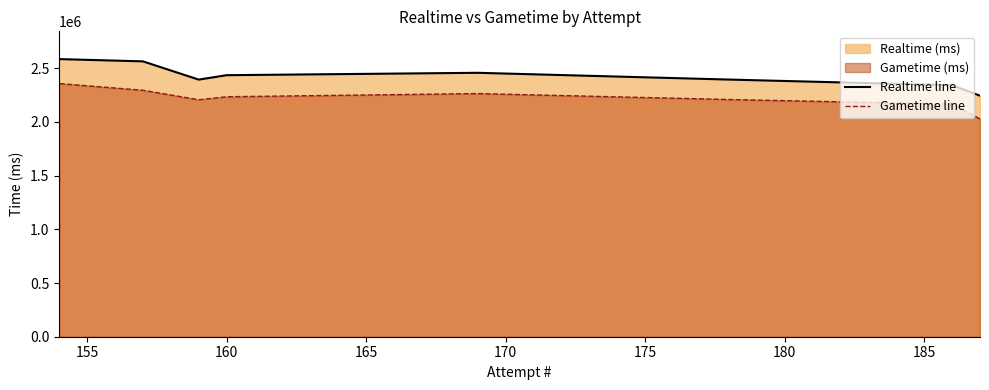

What is the maximum value for Realtime line?

2584523